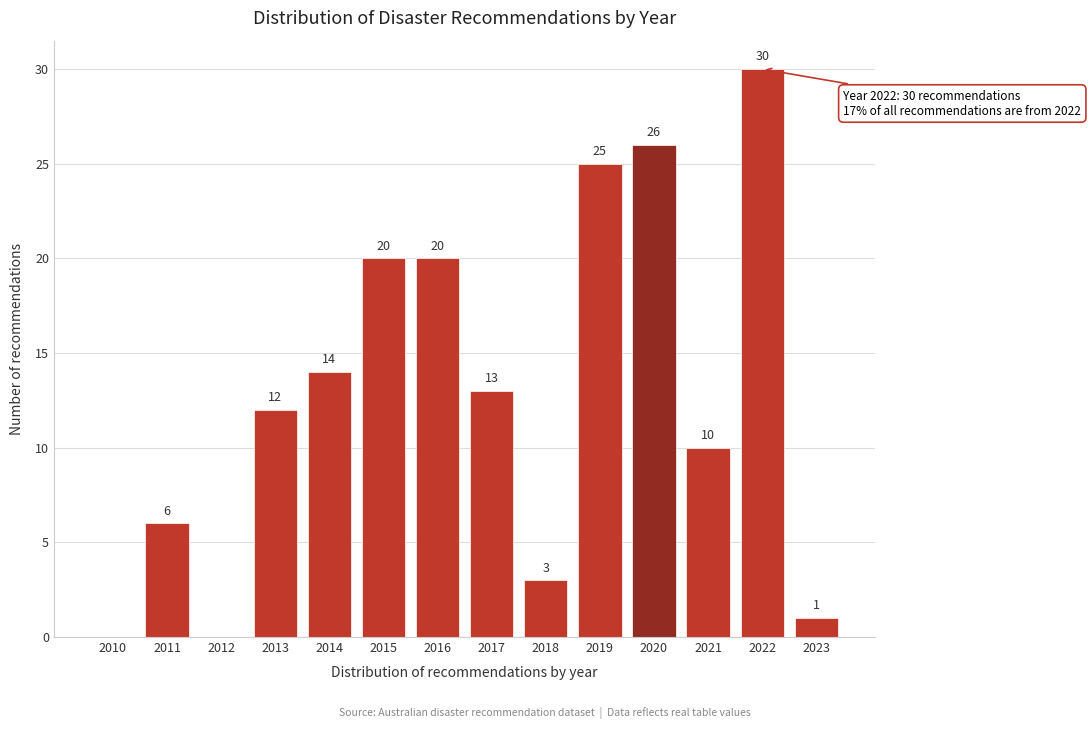

Reading right to left, list all the values displayed in this chart.

2023=1	2022=30	2021=10	2020=26	2019=25	2018=3	2017=13	2016=20	2015=20	2014=14	2013=12	2012=0	2011=6	2010=0